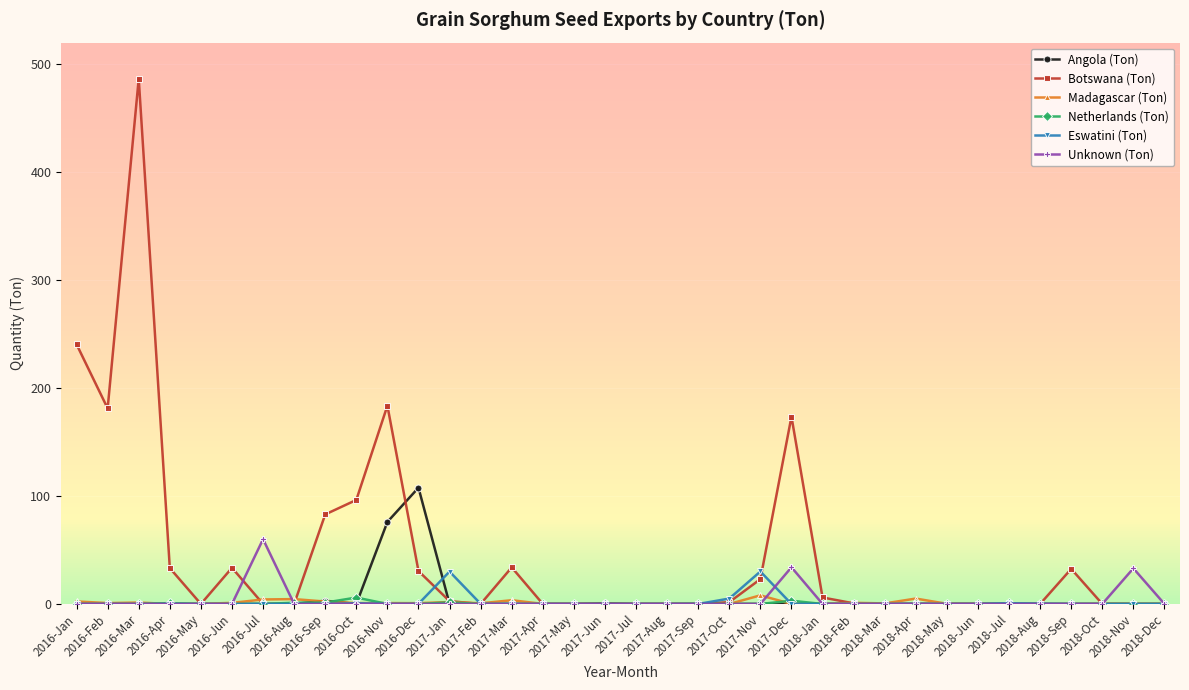

At how many categories does at least one series exceed 131?

5